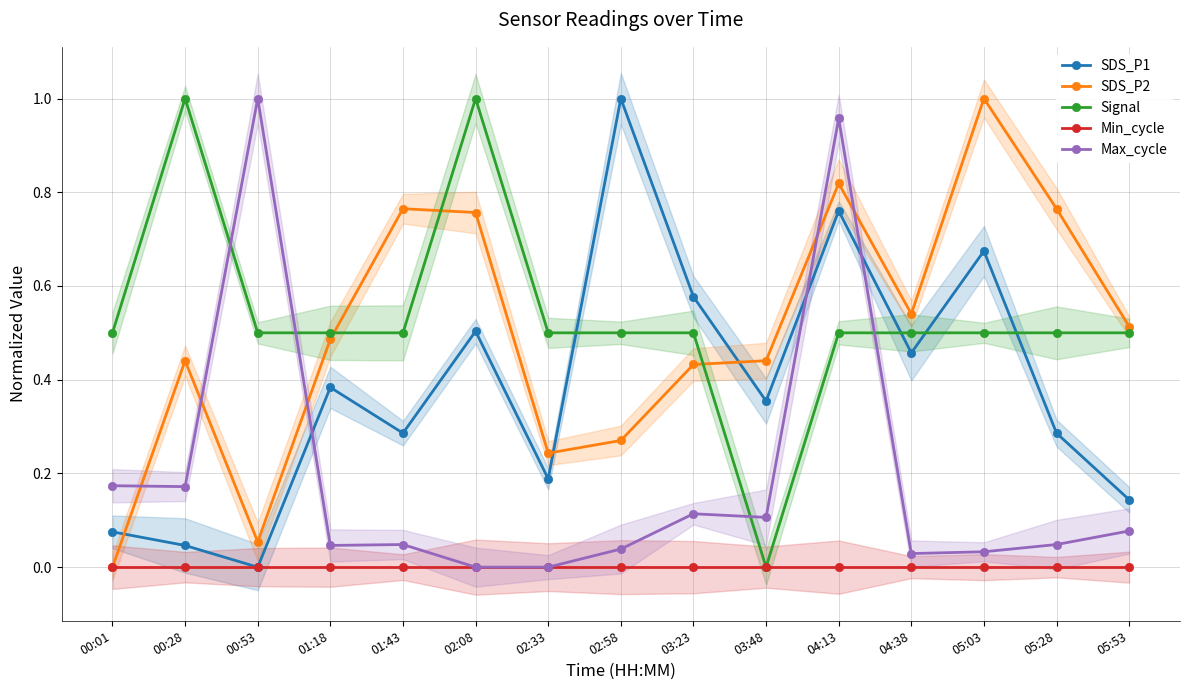

Reading right to left, list all the values displayed in this chart.

SDS_P1: 05:53=0.1	05:28=0.3	05:03=0.7	04:38=0.5	04:13=0.8	03:48=0.4	03:23=0.6	02:58=1.0	02:33=0.2	02:08=0.5	01:43=0.3	01:18=0.4	00:53=0.0	00:28=0.0	00:01=0.1
SDS_P2: 05:53=0.5	05:28=0.8	05:03=1.0	04:38=0.5	04:13=0.8	03:48=0.4	03:23=0.4	02:58=0.3	02:33=0.2	02:08=0.8	01:43=0.8	01:18=0.5	00:53=0.1	00:28=0.4	00:01=0.0
Signal: 05:53=0.5	05:28=0.5	05:03=0.5	04:38=0.5	04:13=0.5	03:48=0.0	03:23=0.5	02:58=0.5	02:33=0.5	02:08=1.0	01:43=0.5	01:18=0.5	00:53=0.5	00:28=1.0	00:01=0.5
Min_cycle: 05:53=0.0	05:28=0.0	05:03=0.0	04:38=0.0	04:13=0.0	03:48=0.0	03:23=0.0	02:58=0.0	02:33=0.0	02:08=0.0	01:43=0.0	01:18=0.0	00:53=0.0	00:28=0.0	00:01=0.0
Max_cycle: 05:53=0.1	05:28=0.0	05:03=0.0	04:38=0.0	04:13=1.0	03:48=0.1	03:23=0.1	02:58=0.0	02:33=0.0	02:08=0.0	01:43=0.0	01:18=0.0	00:53=1.0	00:28=0.2	00:01=0.2